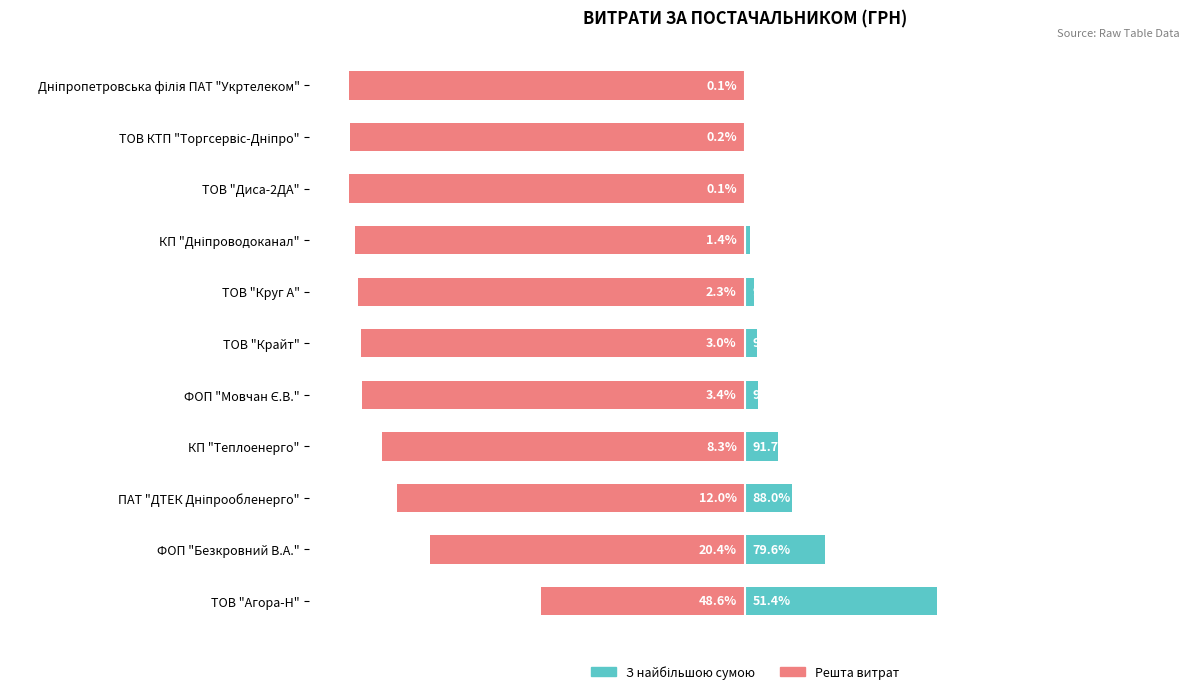

At how many categories does at least one series exceed -69?

11